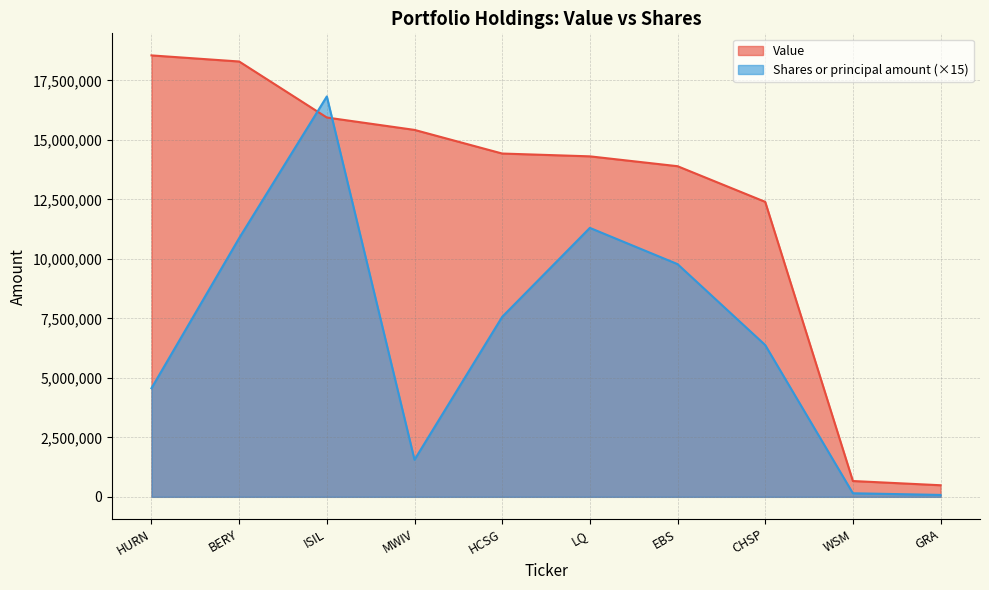

What is the label of the 7th point from the left?

EBS